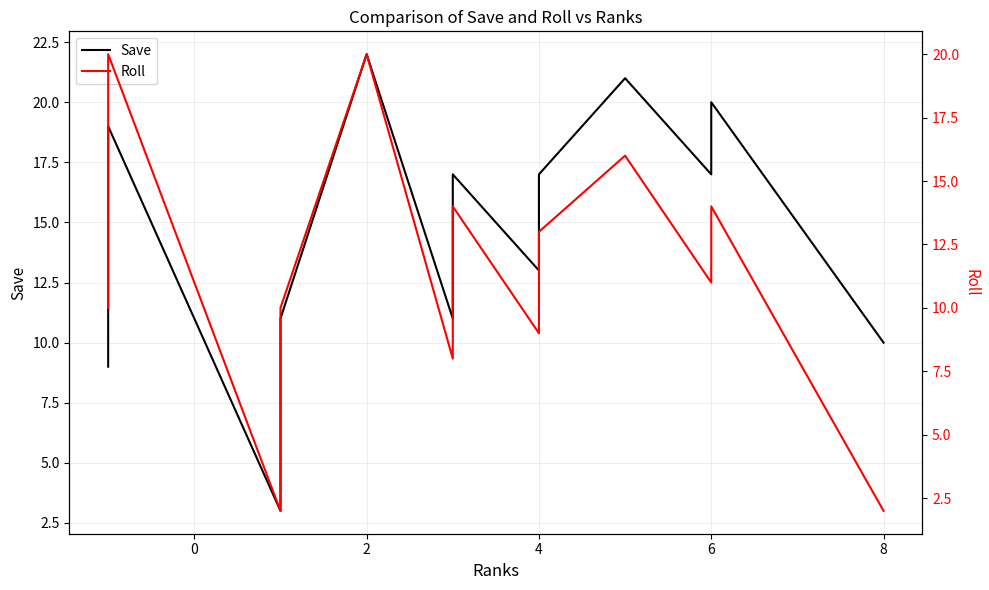

True or false: Roll and Save cross at least once.

True